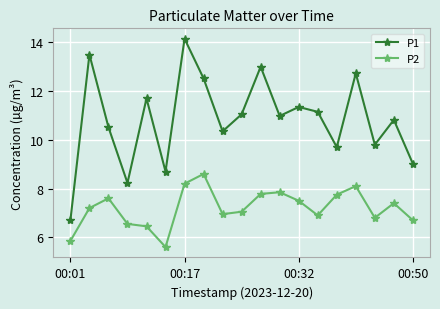

True or false: P1 and P2 intersect in this chart.

False